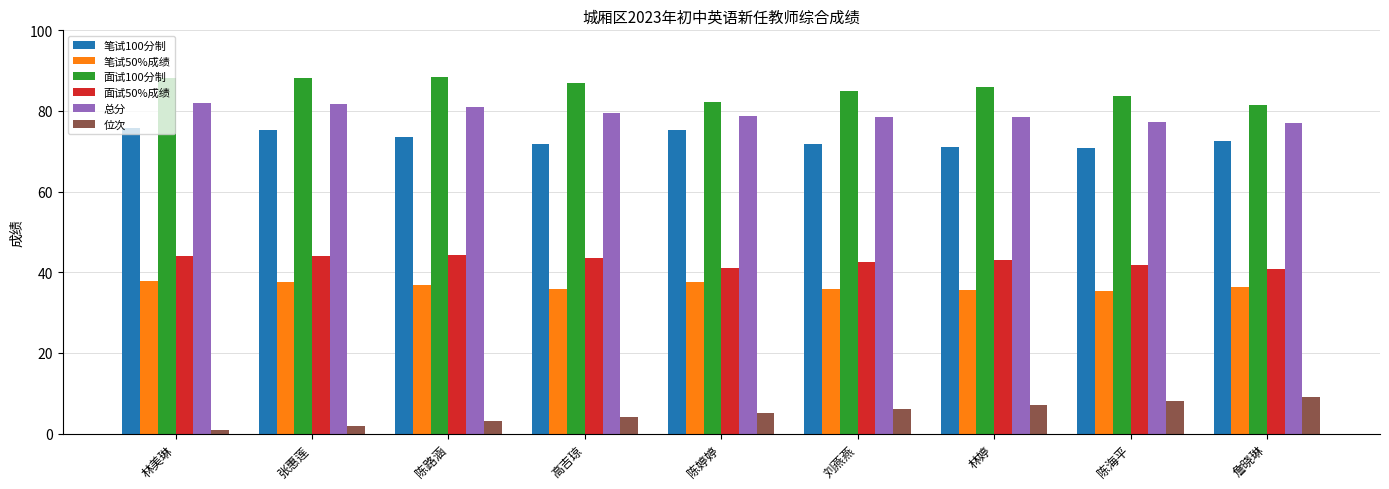

What is the label of the 6th bar from the left?

刘燕燕